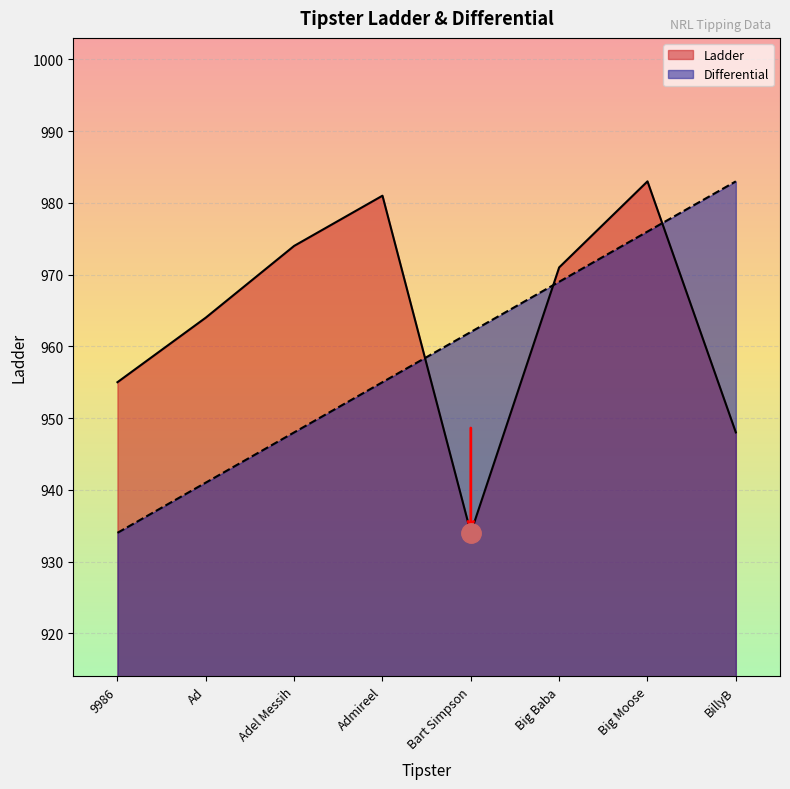

What is the average value of the Differential series?

958